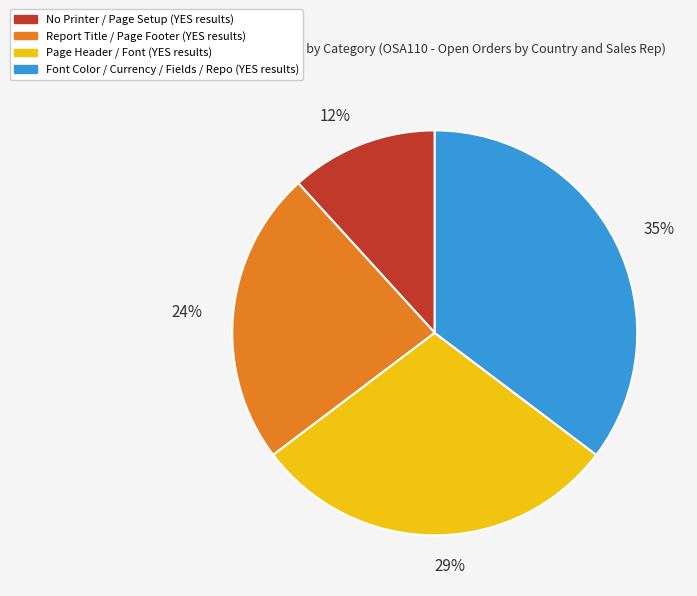

To the nearest percent, what is the average slice percentage?

25%